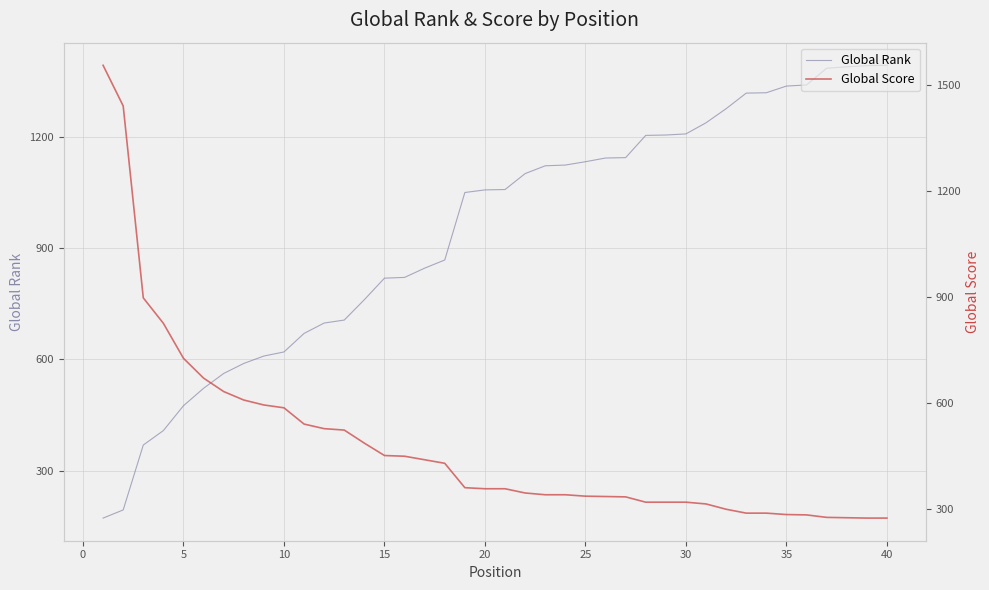

The value of Global Rank at 40 is 383. True or false?

False